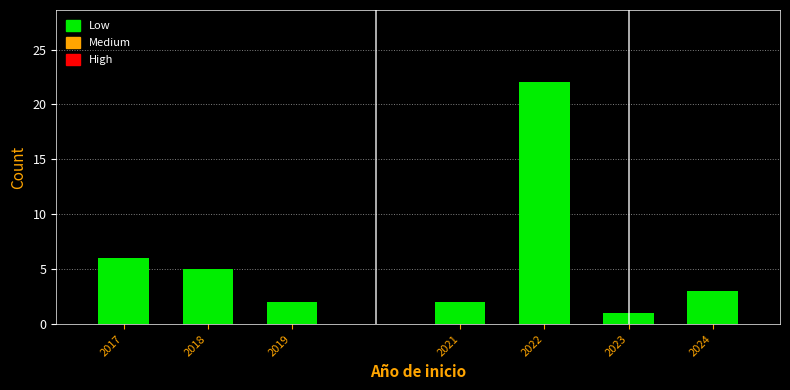

Reading left to right, extract all data points from this chart.

6	5	2	2	22	1	3